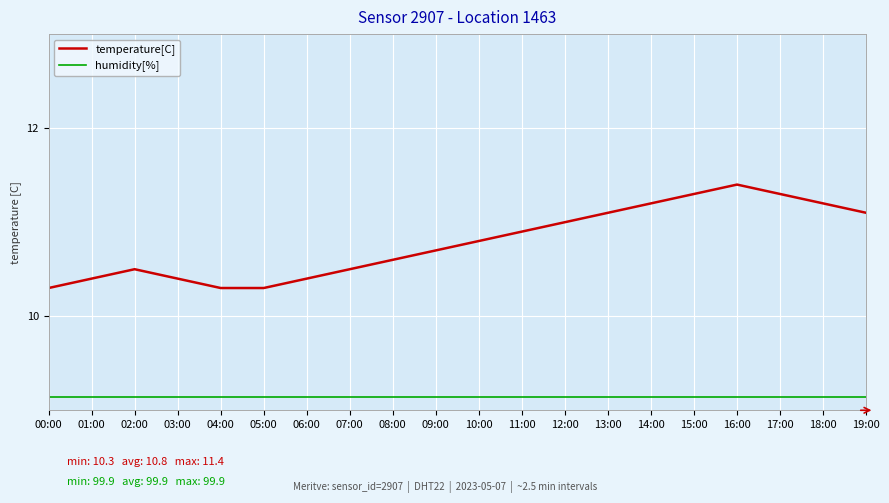

The value of temperature[C] at 07:00 is 10.5. True or false?

True